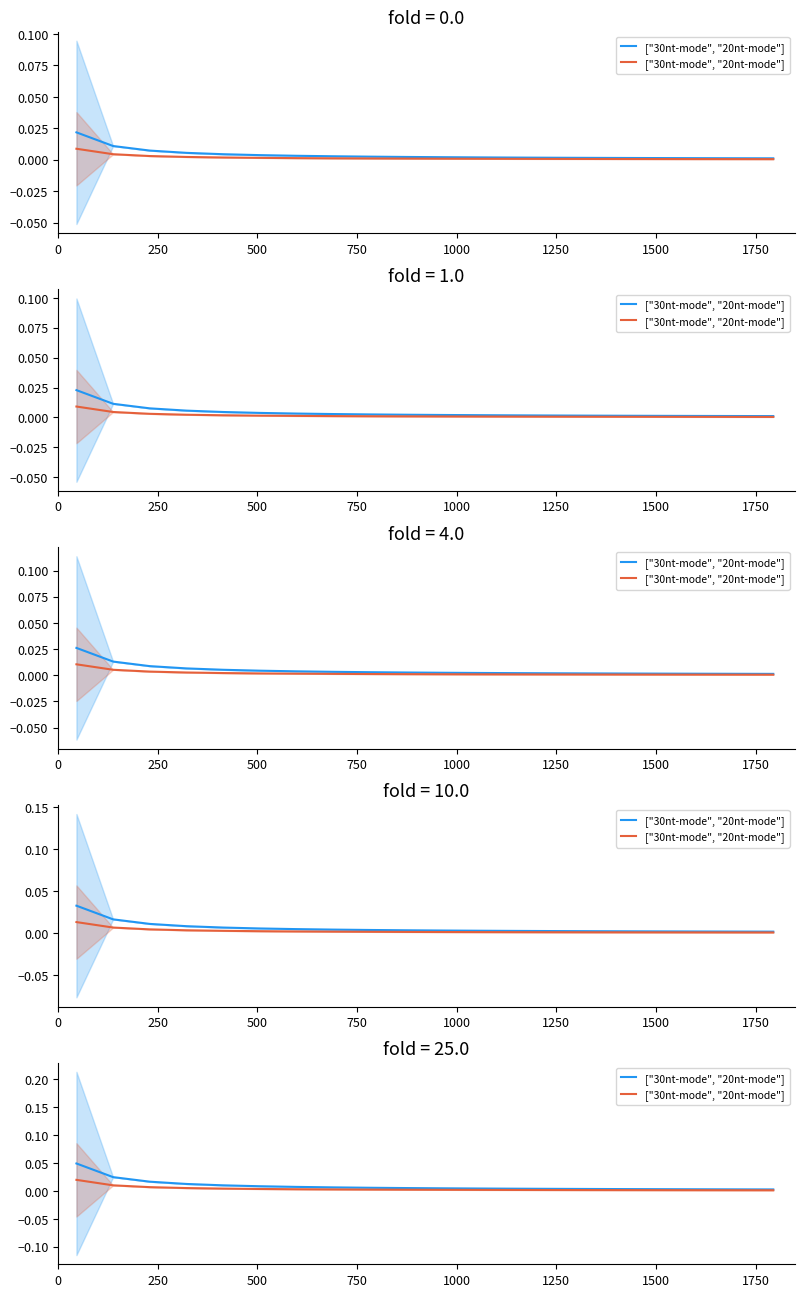

True or false: the data shows 0.0 at 250.

False